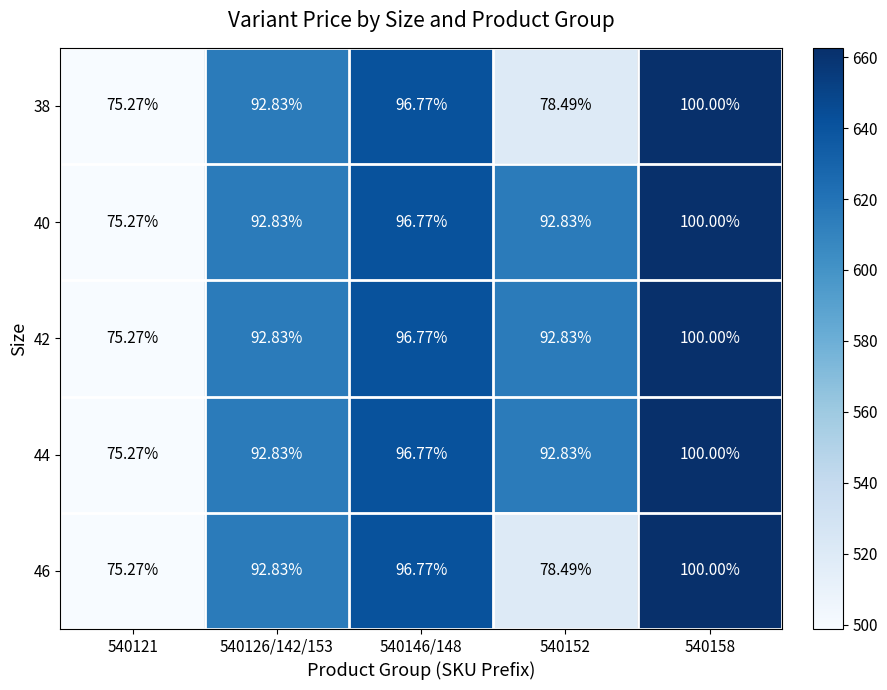

Which category has the highest value across all series?

540158